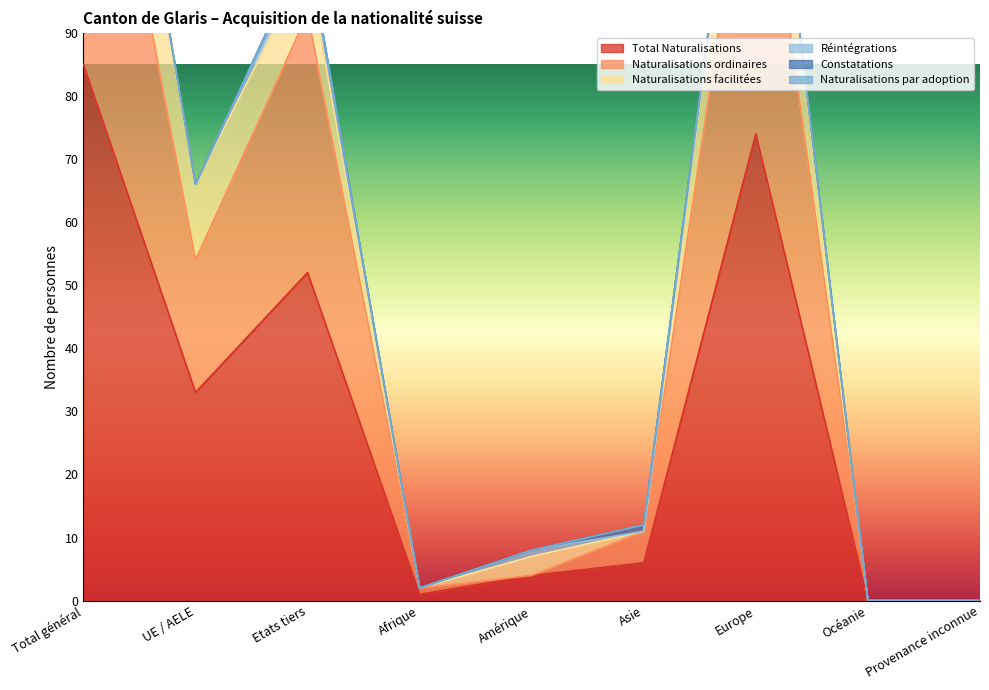

Which series has the largest range (max minus min)?

Total Naturalisations